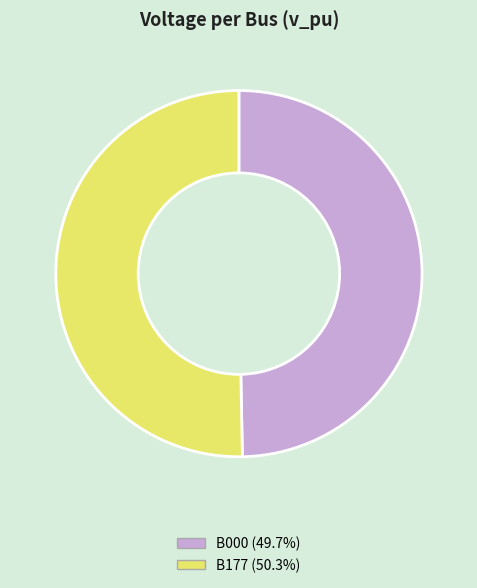

The B177 slice represents 50% of the pie. True or false?

True